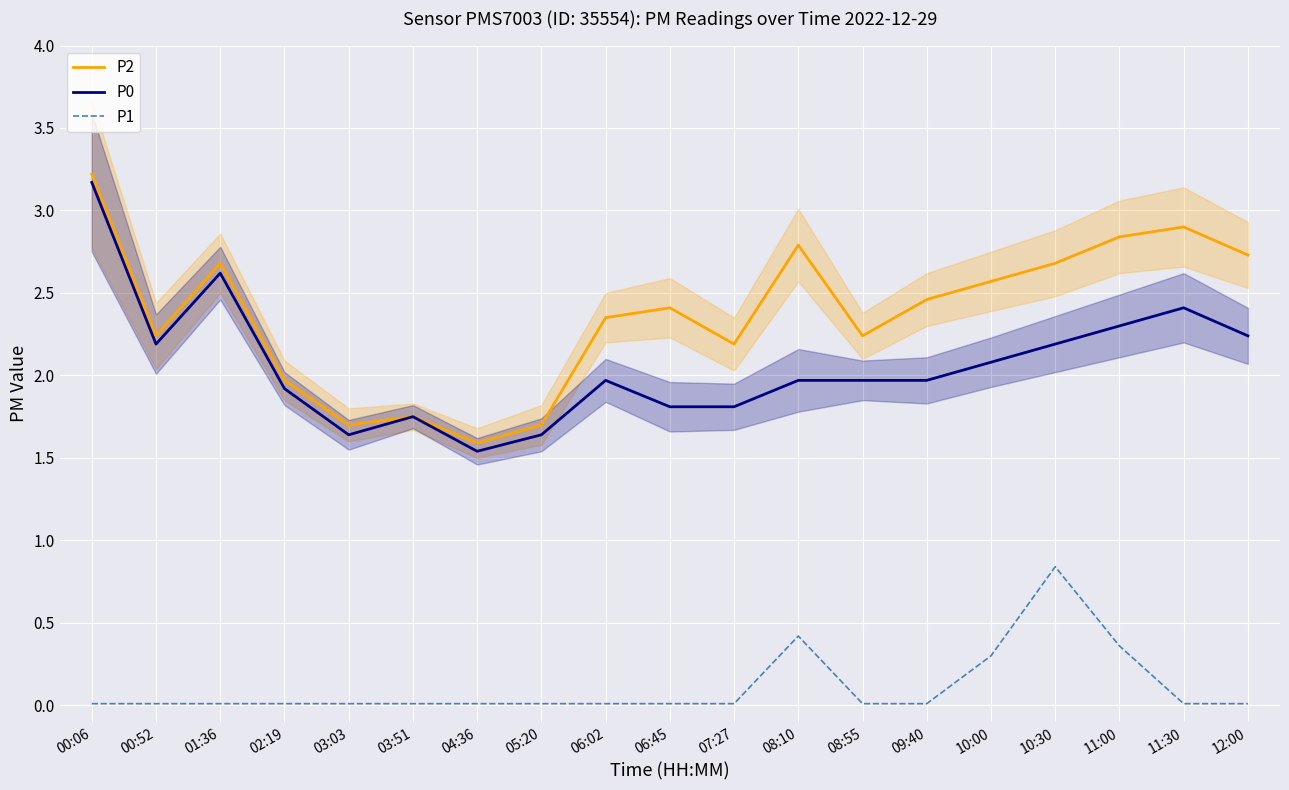

True or false: P2 and P1 intersect in this chart.

False